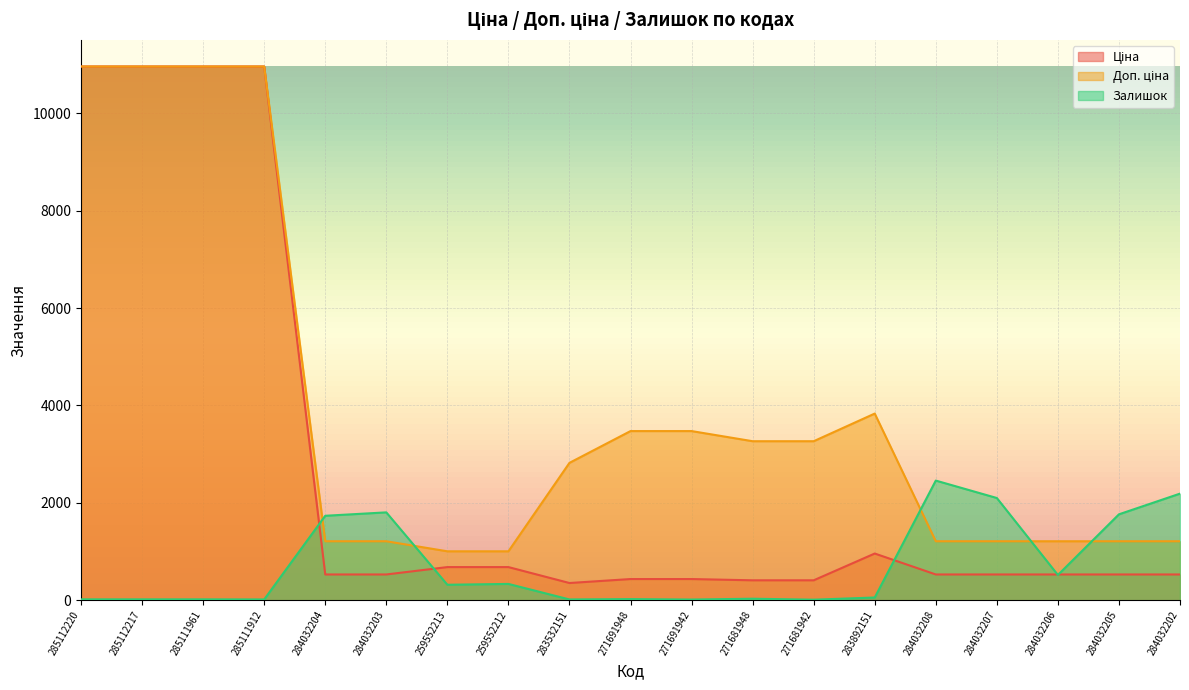

What is the minimum value for Залишок?

10.0